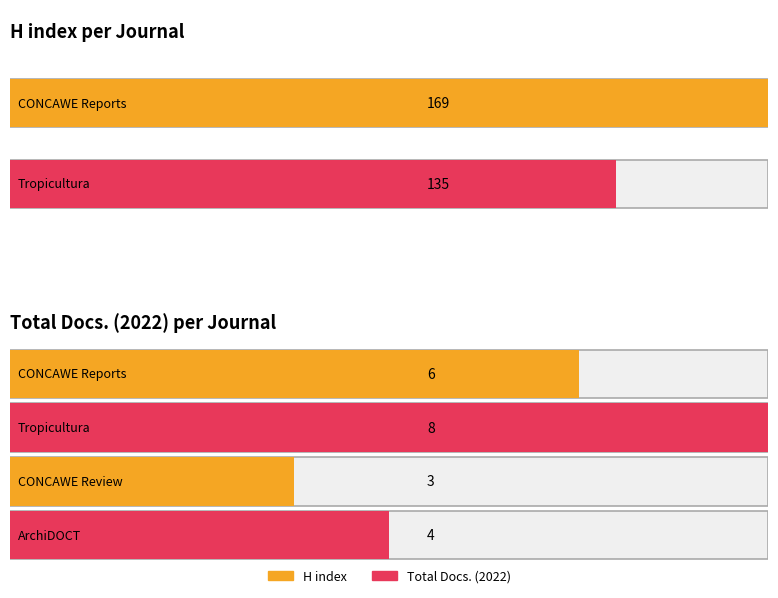

The H index series shows 170 at CONCAWE Review. True or false?

False